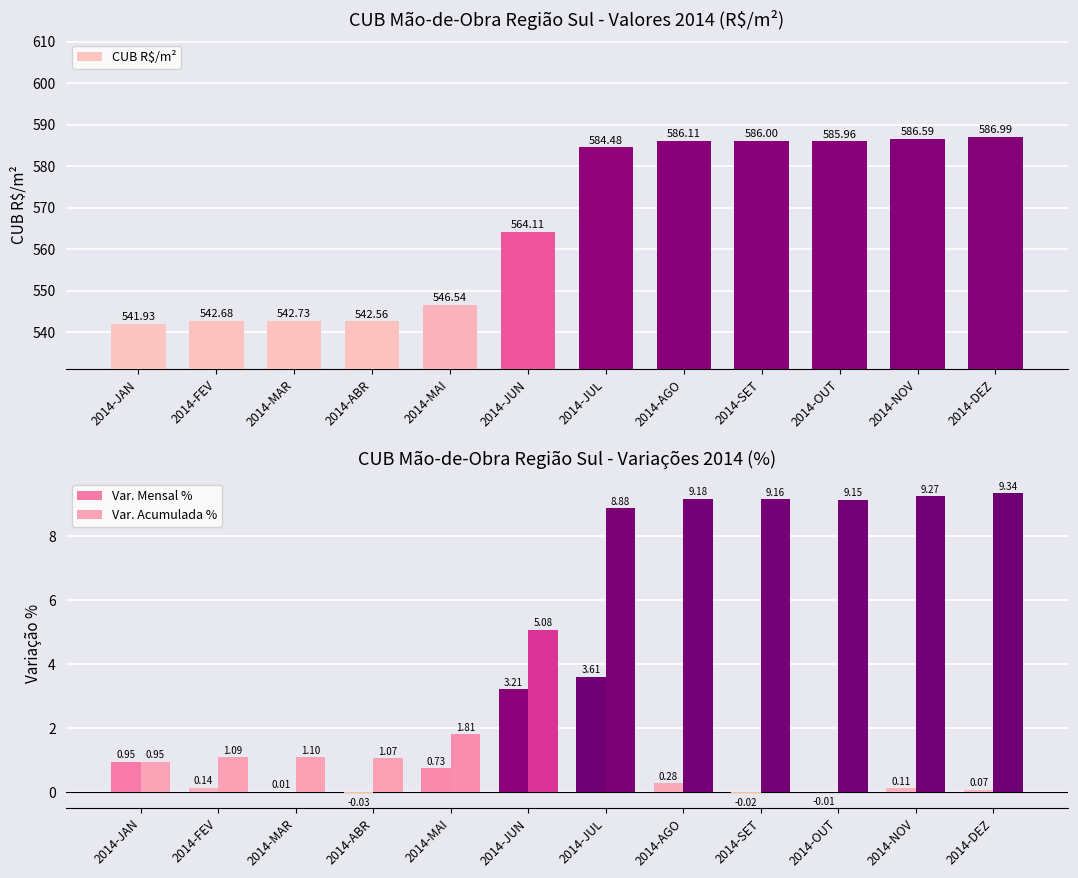

The value of Var. Mensal % at 2014-ABR is -0.0. True or false?

False